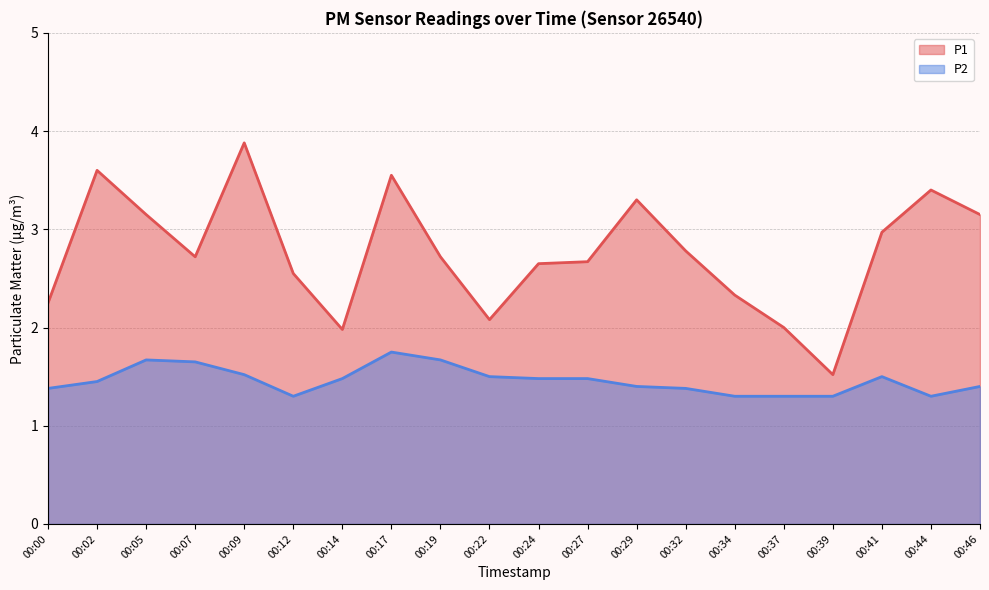

Where is P1 nearest to the value 2?

00:37